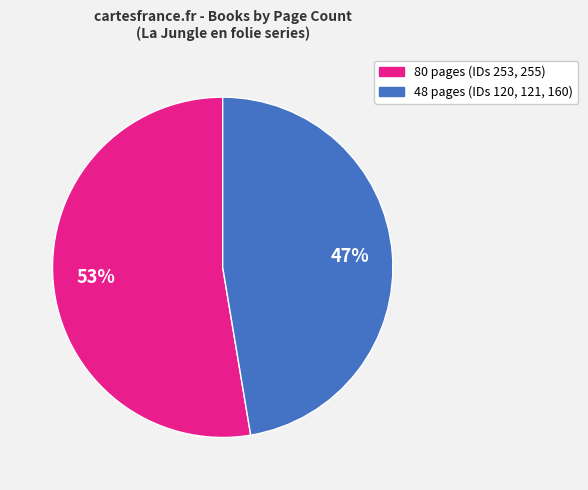

Does any single category account for the majority?

Yes